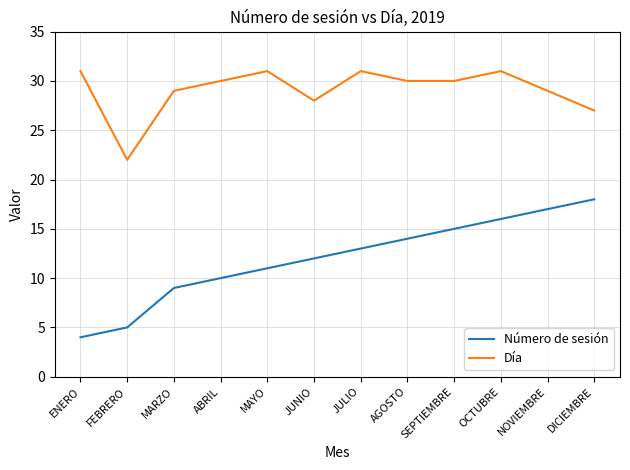

The value of Número de sesión at MAYO is 18. True or false?

False